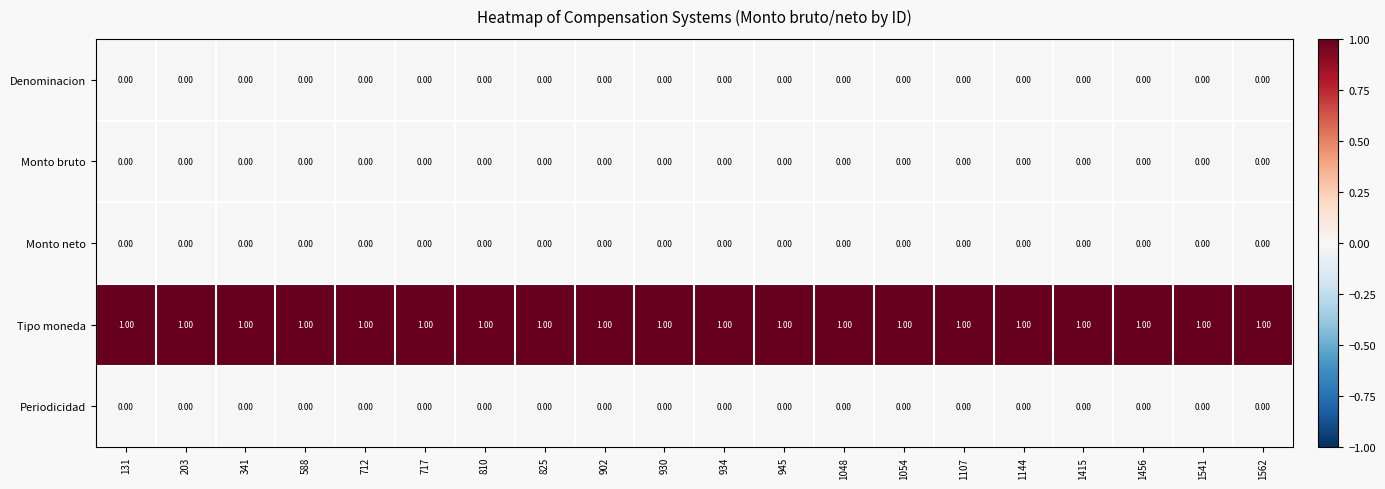

At how many categories does at least one series exceed 0?

20